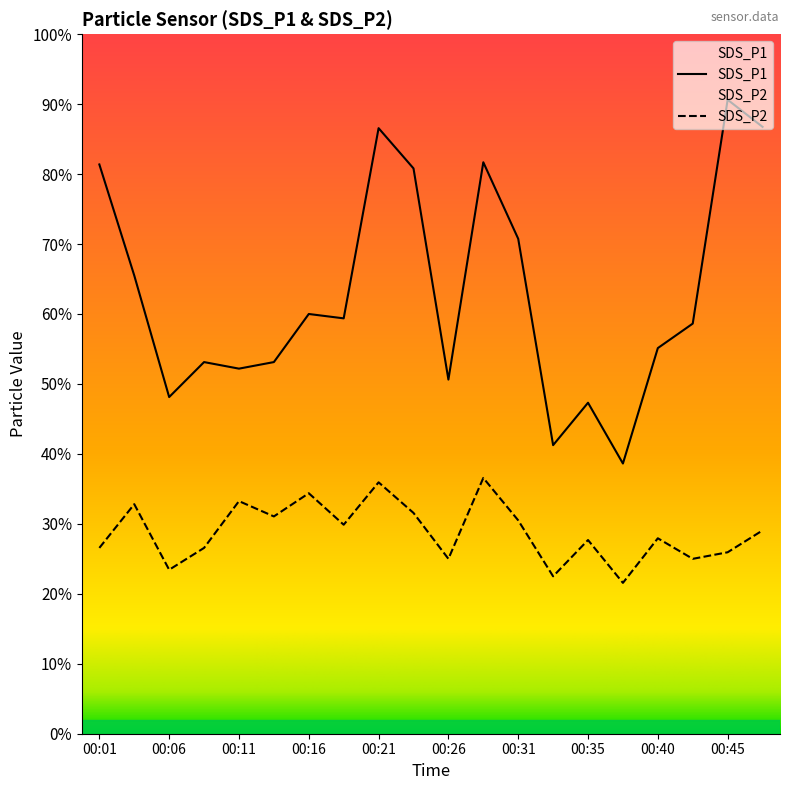

Reading left to right, list all the values displayed in this chart.

SDS_P1: 00:01=13.0	00:04=10.5	00:06=7.7	00:09=8.5	00:11=8.3	00:14=8.5	00:16=9.6	00:18=9.5	00:21=13.8	00:23=12.9	00:26=8.1	00:28=13.1	00:31=11.3	00:33=6.6	00:35=7.6	00:38=6.2	00:40=8.8	00:43=9.4	00:45=14.5	00:48=13.9
SDS_P2: 00:01=4.2	00:04=5.2	00:06=3.8	00:09=4.2	00:11=5.3	00:14=5.0	00:16=5.5	00:18=4.8	00:21=5.8	00:23=5.0	00:26=4.0	00:28=5.8	00:31=4.9	00:33=3.6	00:35=4.4	00:38=3.5	00:40=4.5	00:43=4.0	00:45=4.2	00:48=4.7